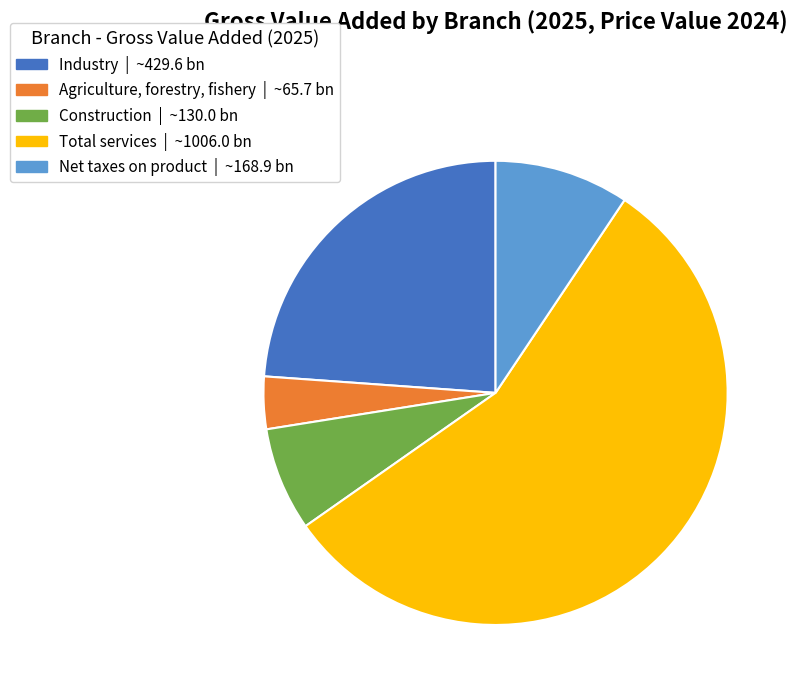

Between Construction and Total services, which is larger?

Total services